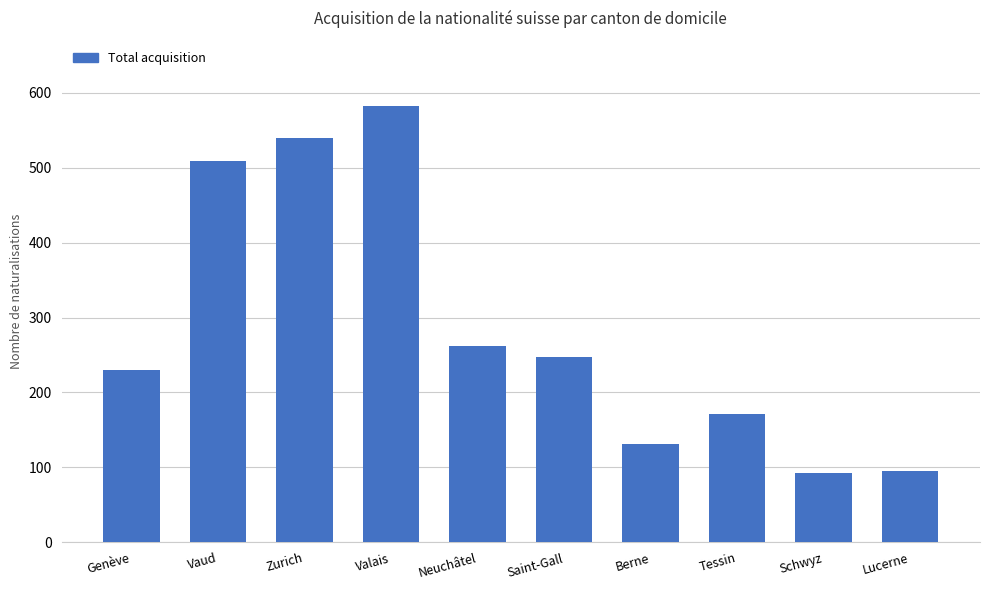

At which label is the value closest to 337?

Neuchâtel